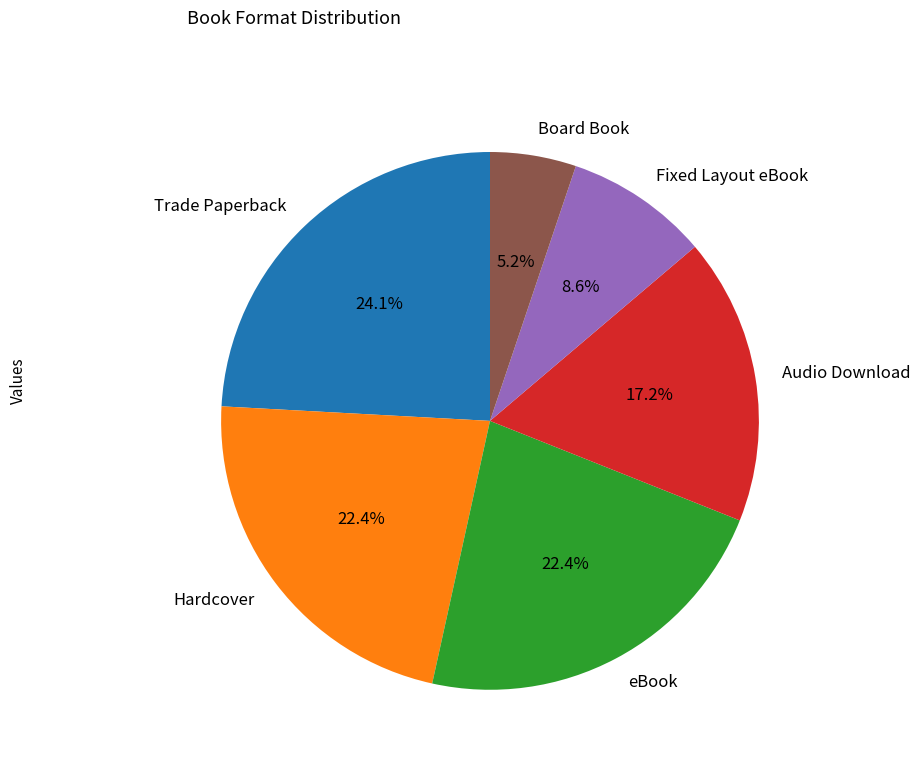

How many slices are in this pie chart?

6